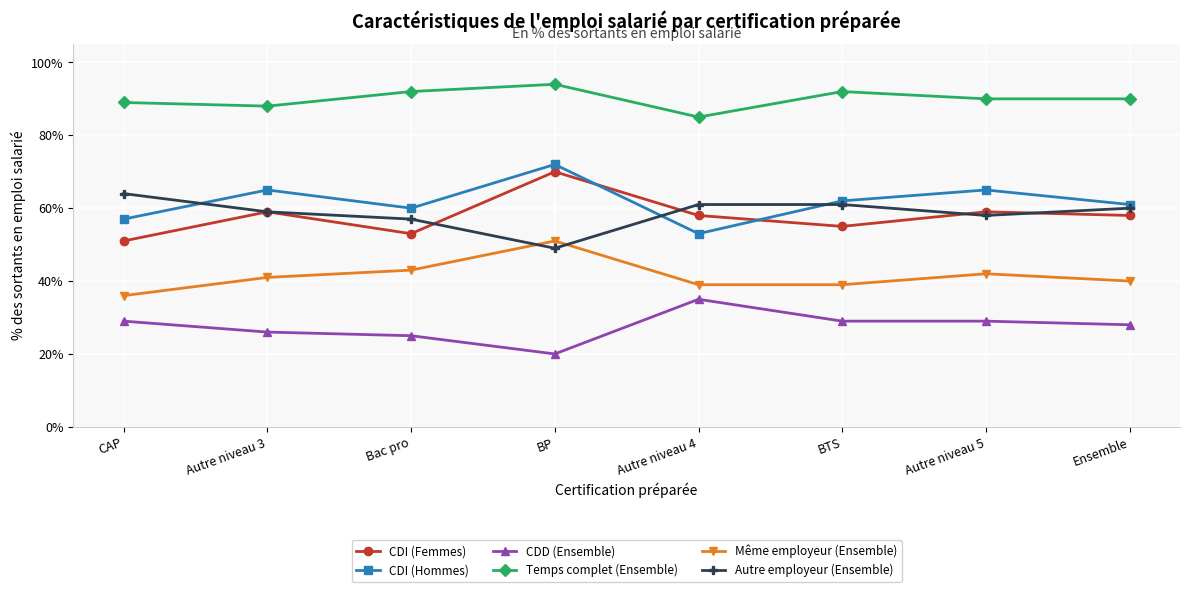

What is the difference between the maximum and minimum values in the Temps complet (Ensemble) series?

9